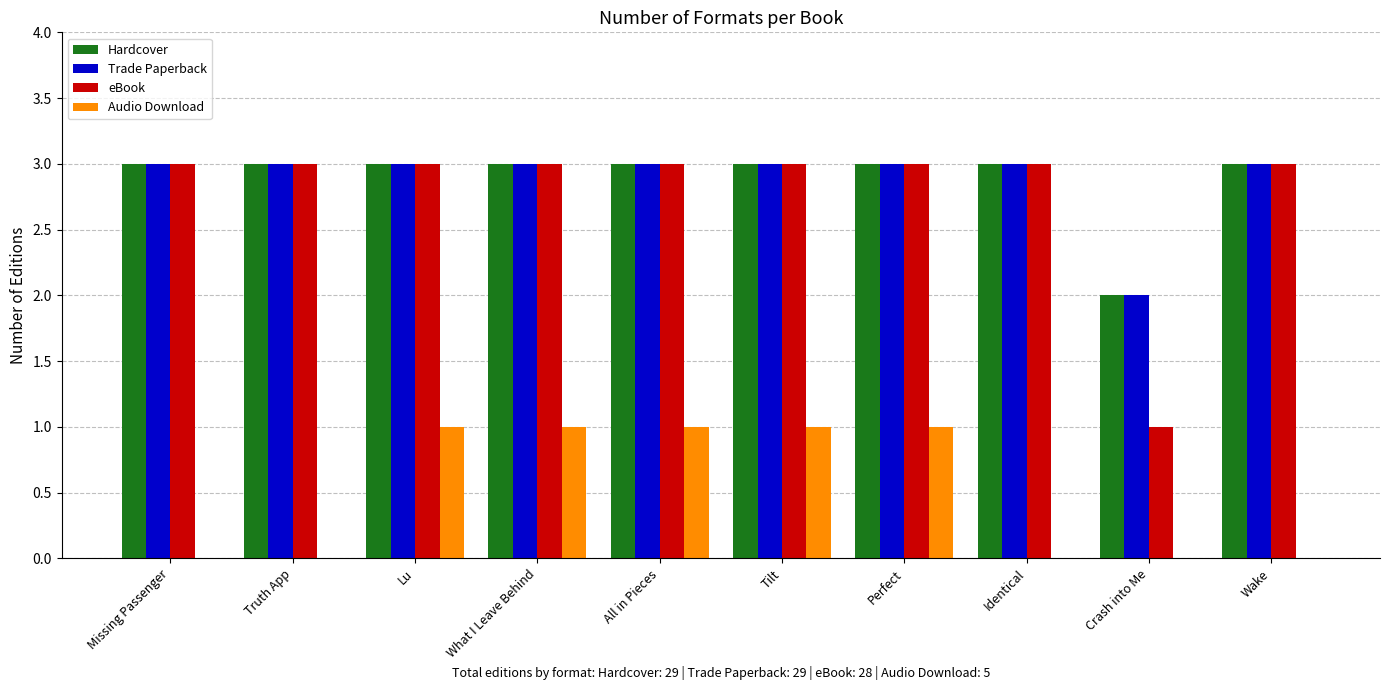

Is it true that eBook equals 2 at What I Leave Behind?

False